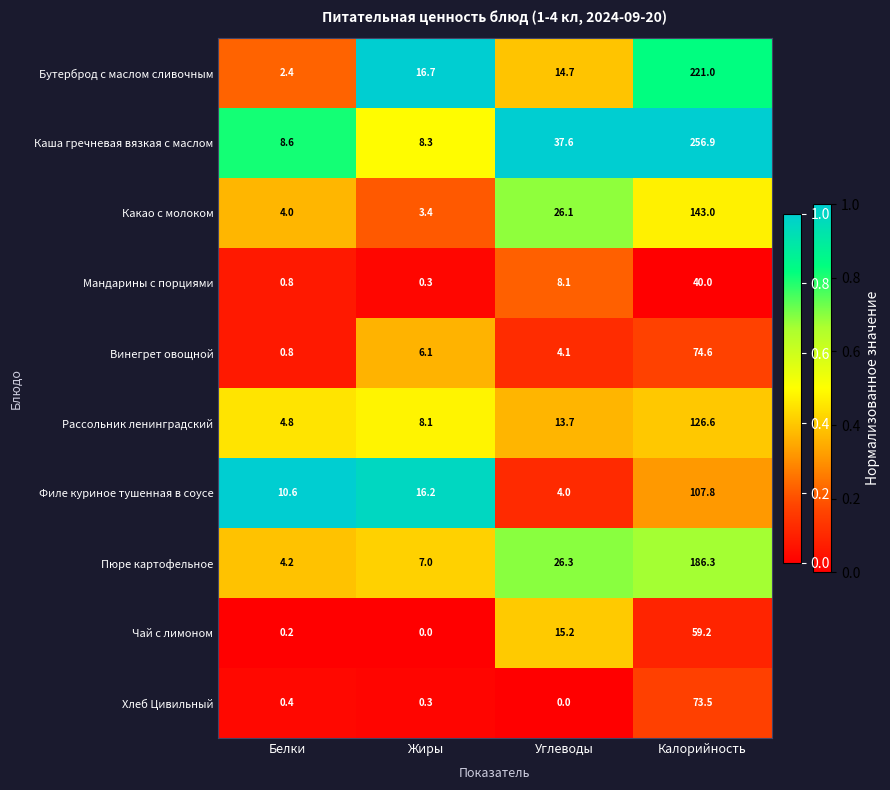

What is the sum of the Рассольник ленинградский values at Белки and Жиры?

12.9